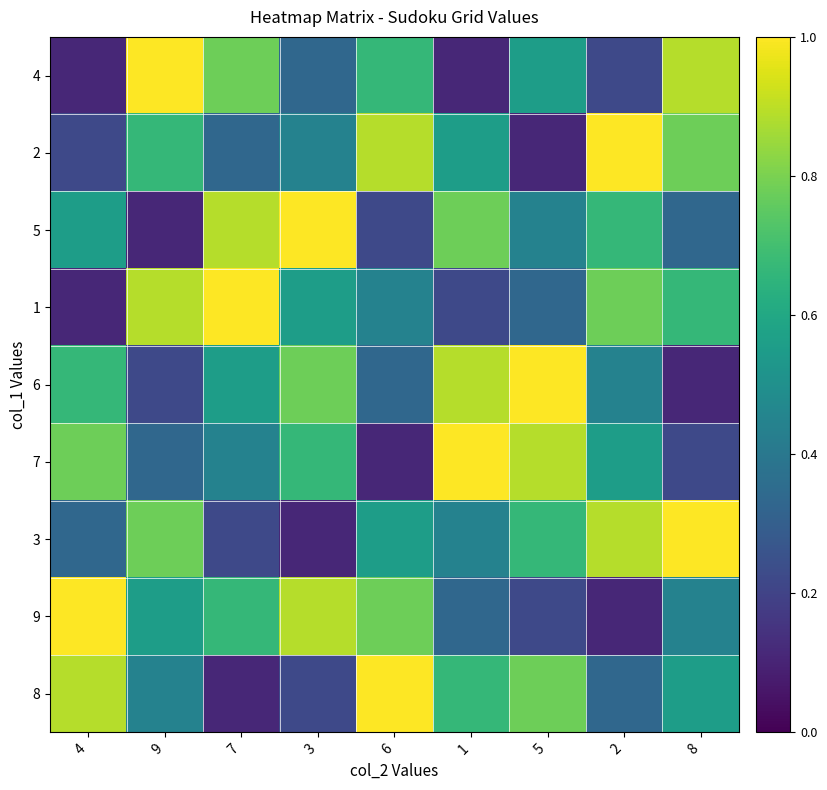

Reading left to right, extract all data points from this chart.

4: 4=0.1	9=1.0	7=0.8	3=0.3	6=0.7	1=0.1	5=0.6	2=0.2	8=0.9
2: 4=0.2	9=0.7	7=0.3	3=0.4	6=0.9	1=0.6	5=0.1	2=1.0	8=0.8
5: 4=0.6	9=0.1	7=0.9	3=1.0	6=0.2	1=0.8	5=0.4	2=0.7	8=0.3
1: 4=0.1	9=0.9	7=1.0	3=0.6	6=0.4	1=0.2	5=0.3	2=0.8	8=0.7
6: 4=0.7	9=0.2	7=0.6	3=0.8	6=0.3	1=0.9	5=1.0	2=0.4	8=0.1
7: 4=0.8	9=0.3	7=0.4	3=0.7	6=0.1	1=1.0	5=0.9	2=0.6	8=0.2
3: 4=0.3	9=0.8	7=0.2	3=0.1	6=0.6	1=0.4	5=0.7	2=0.9	8=1.0
9: 4=1.0	9=0.6	7=0.7	3=0.9	6=0.8	1=0.3	5=0.2	2=0.1	8=0.4
8: 4=0.9	9=0.4	7=0.1	3=0.2	6=1.0	1=0.7	5=0.8	2=0.3	8=0.6